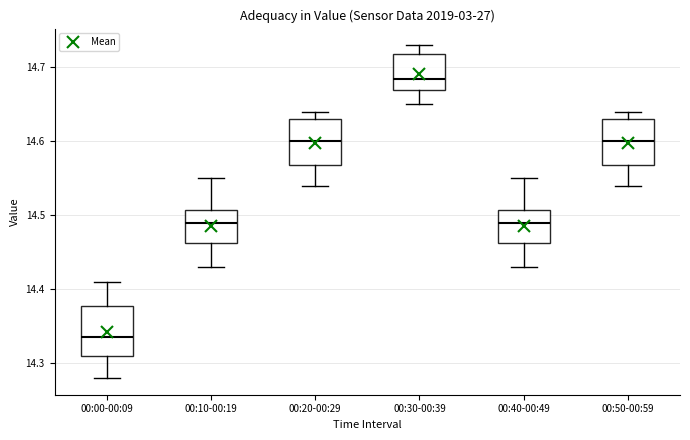

Reading left to right, transcribe this box plot: for each box, give where its median line is, the range the box spans, and where its two whiskers end, as read against the y-axis. The values are not printed on the chart, so give them approximately, as read against the axis.

00:00-00:09: median 14.34, box 14.31 to 14.38, whiskers 14.28 to 14.41
00:10-00:19: median 14.49, box 14.46 to 14.51, whiskers 14.43 to 14.55
00:20-00:29: median 14.60, box 14.57 to 14.63, whiskers 14.54 to 14.64
00:30-00:39: median 14.69, box 14.67 to 14.72, whiskers 14.65 to 14.73
00:40-00:49: median 14.49, box 14.46 to 14.51, whiskers 14.43 to 14.55
00:50-00:59: median 14.60, box 14.57 to 14.63, whiskers 14.54 to 14.64